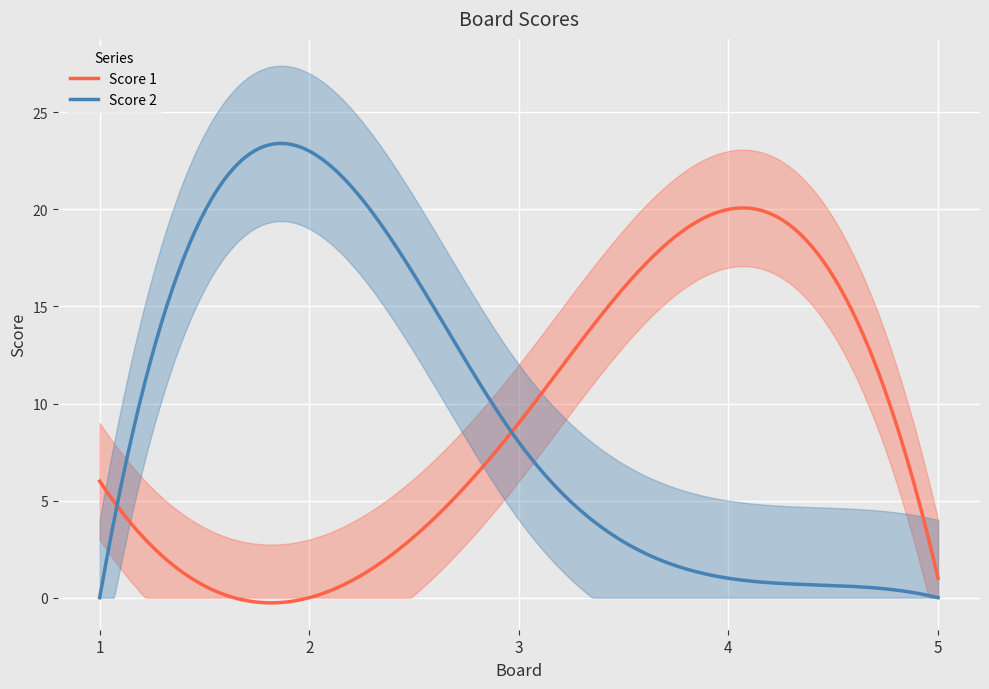

Which series changed the most between 1 and 4?

Score 1